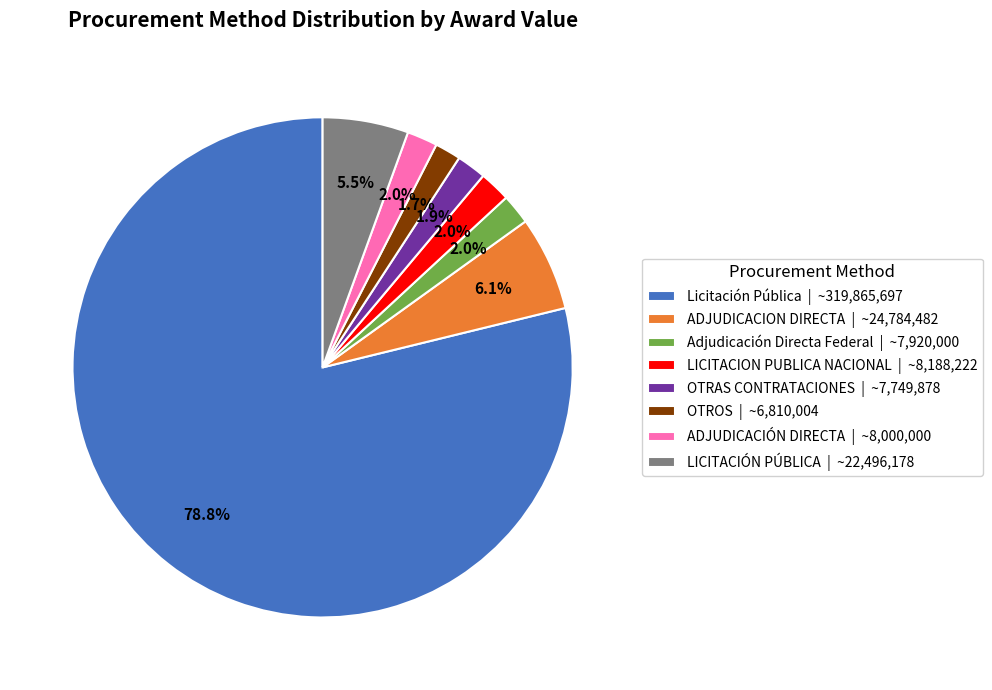

To the nearest percent, what percentage of the pie is OTRAS CONTRATACIONES?

2%